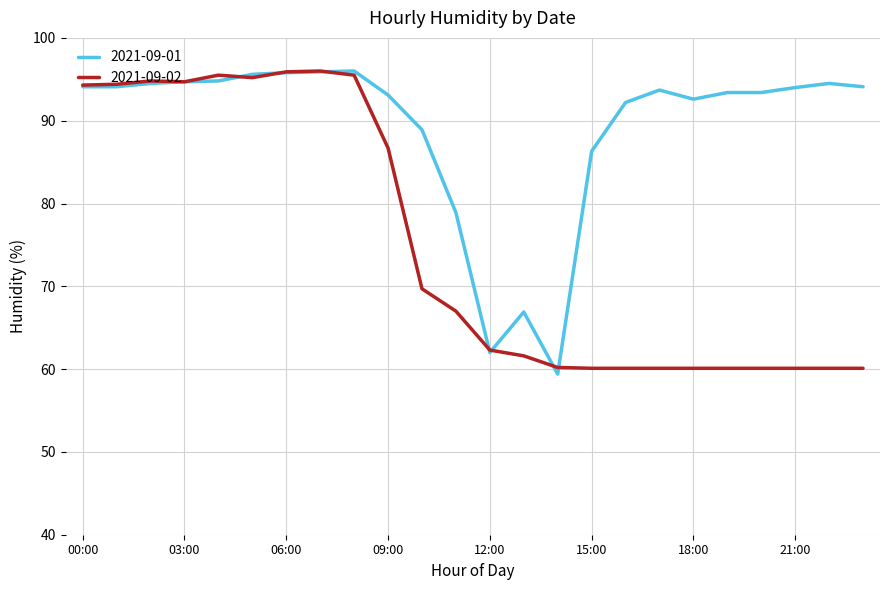

What are all the series names shown in the legend?

2021-09-01, 2021-09-02